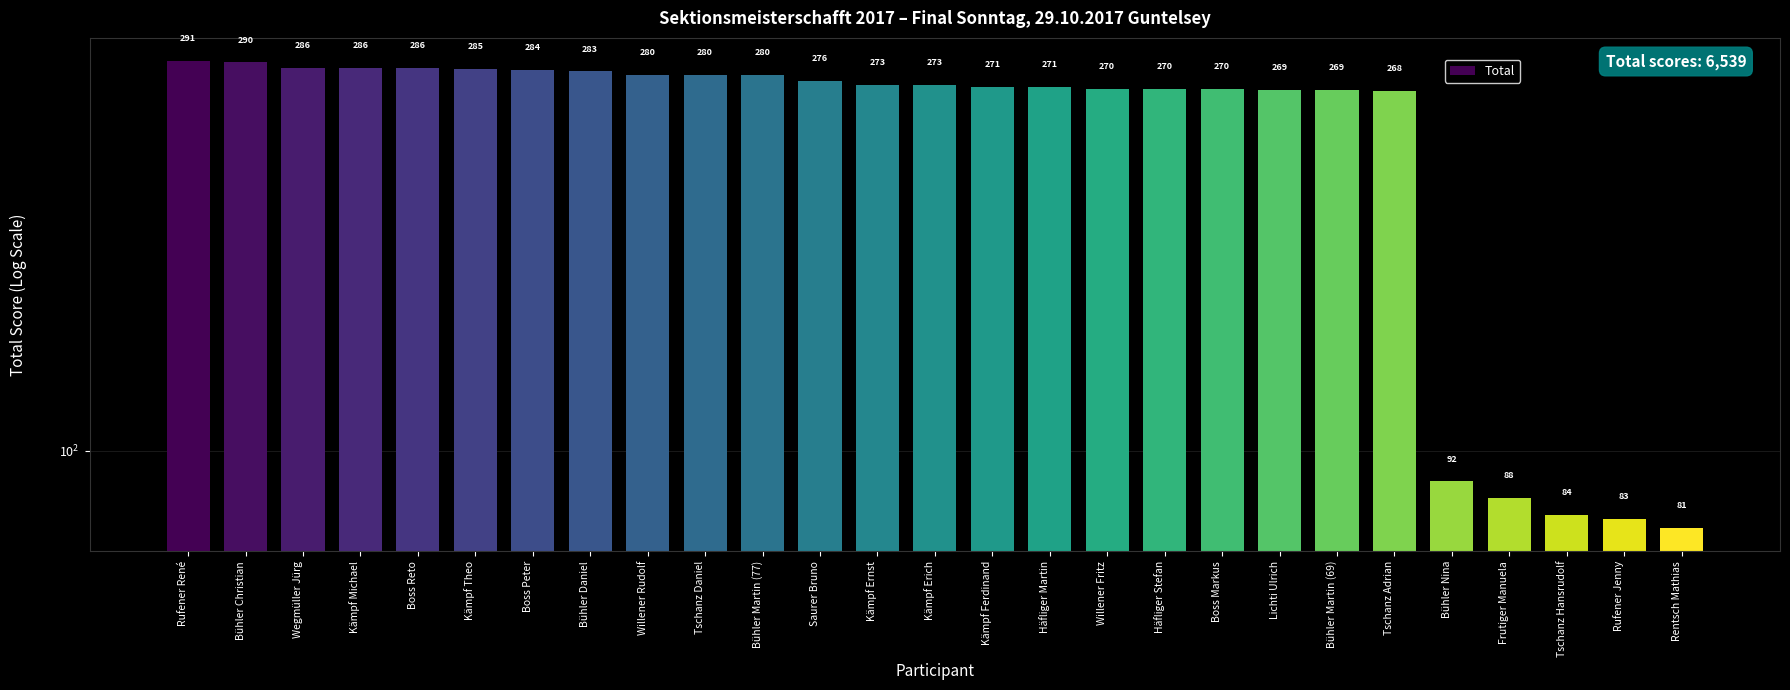

List the labels in order of value, smallest first.

Rentsch Mathias, Rufener Jenny, Tschanz Hansrudolf, Frutiger Manuela, Bühler Nina, Tschanz Adrian, Lichti Ulrich, Bühler Martin (69), Willener Fritz, Häfliger Stefan, Boss Markus, Kämpf Ferdinand, Häfliger Martin, Kämpf Ernst, Kämpf Erich, Saurer Bruno, Willener Rudolf, Tschanz Daniel, Bühler Martin (77), Bühler Daniel, Boss Peter, Kämpf Theo, Wegmüller Jürg, Kämpf Michael, Boss Reto, Bühler Christian, Rufener René